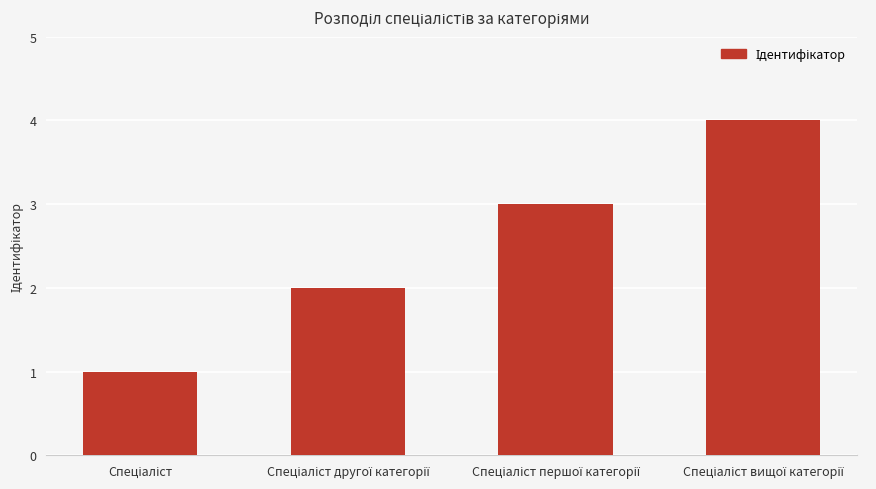

What is the maximum value shown in the chart?

4